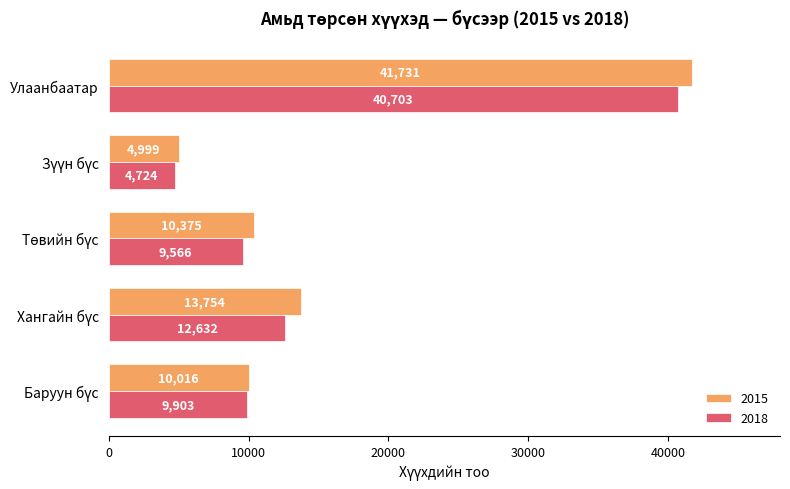

What is the difference between the maximum and minimum values in the 2018 series?

35979